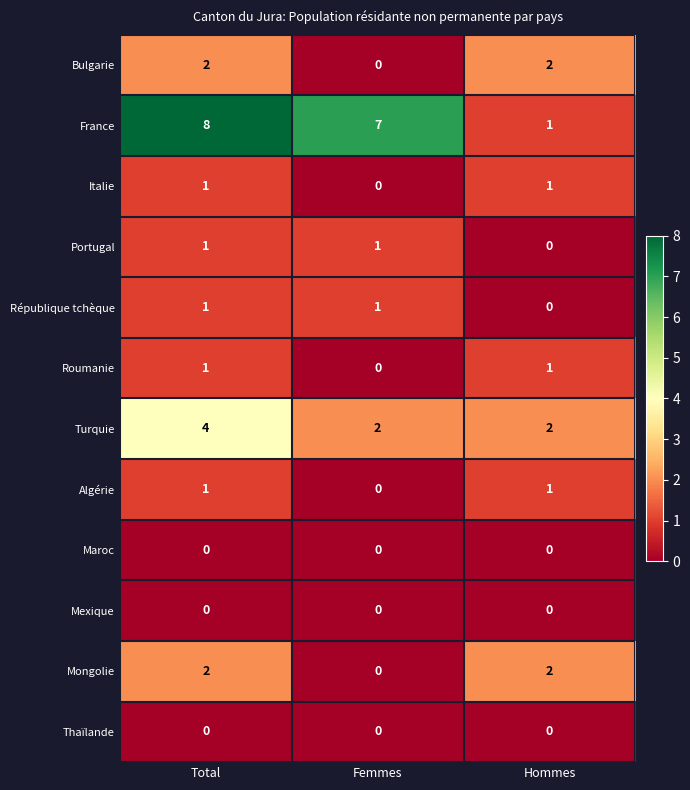

What is the sum of all France values?

16